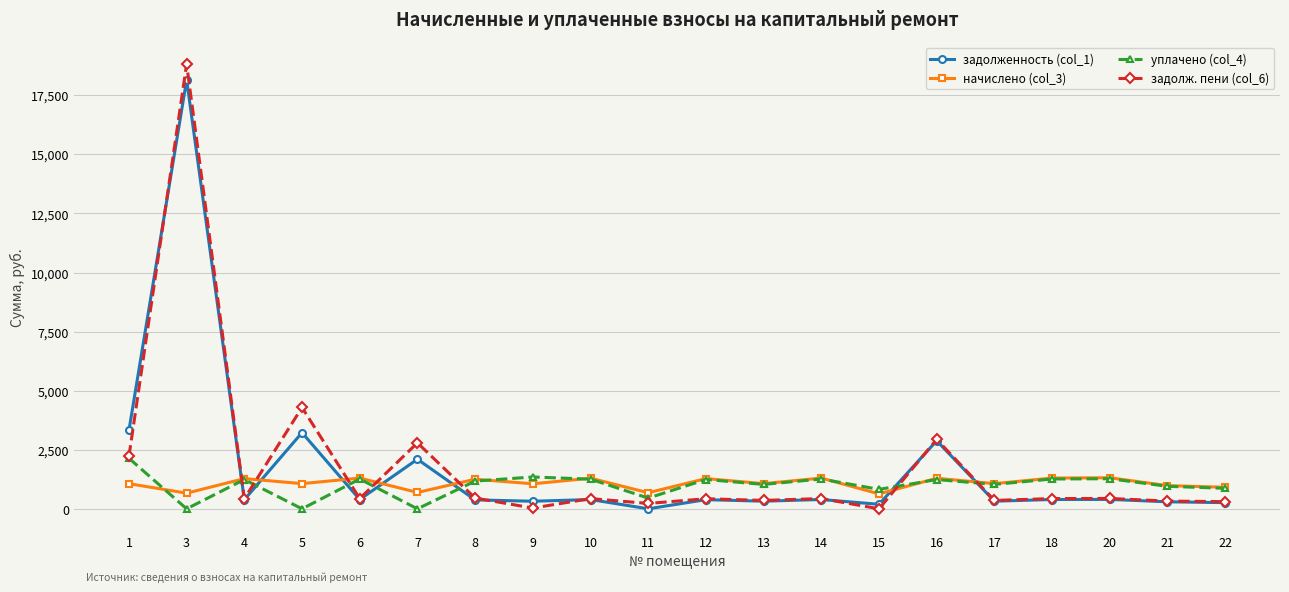

Between which two adjacent categories do уплачено (col_4) and начислено (col_3) first intersect?

1 and 3